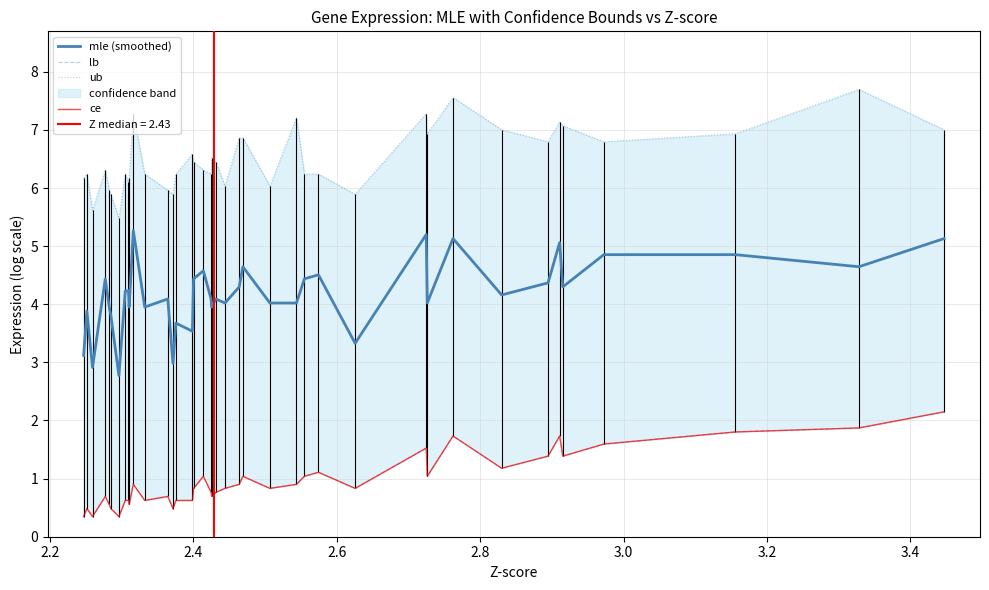

Reading right to left, list all the values displayed in this chart.

mle (smoothed): 5.1	4.6	4.9	4.9	4.3	5.1	4.4	4.2	5.1	4.0	5.2	3.3	4.5	4.4	4.0	4.0	4.6	4.3	4.0	4.1	4.0	4.1	4.6	4.4	3.5	3.7	3.0	4.1	4.0	5.3	4.0	4.2	4.2	2.8	3.8	4.0	4.4	2.9	3.9	3.1
lb: 2.1	1.9	1.8	1.6	1.4	1.7	1.4	1.2	1.7	1.0	1.5	0.8	1.1	1.0	0.9	0.8	1.0	0.9	0.8	0.8	0.7	0.8	1.0	0.8	0.6	0.6	0.5	0.7	0.6	0.9	0.6	0.6	0.6	0.3	0.5	0.6	0.7	0.3	0.5	0.3
ub: 7.0	7.7	6.9	6.8	7.1	7.1	6.8	7.0	7.6	6.9	7.3	5.9	6.2	6.2	7.2	6.0	6.9	6.9	6.0	6.4	6.5	6.2	6.3	6.4	6.6	6.2	5.9	6.0	6.2	7.3	6.2	6.1	6.2	5.5	5.9	6.0	6.3	5.6	6.2	6.2
ce: 2.1	1.9	1.8	1.6	1.4	1.7	1.4	1.2	1.7	1.0	1.5	0.8	1.1	1.0	0.9	0.8	1.0	0.9	0.8	0.8	0.7	0.8	1.0	0.8	0.6	0.6	0.5	0.7	0.6	0.9	0.6	0.6	0.6	0.3	0.5	0.6	0.7	0.3	0.5	0.3